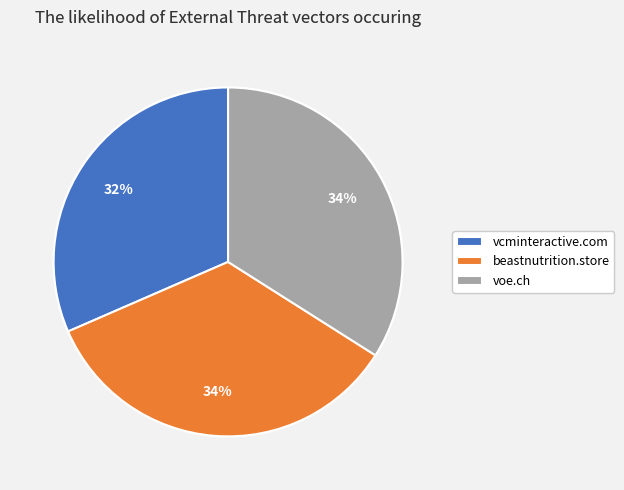

The beastnutrition.store slice represents 34% of the pie. True or false?

True